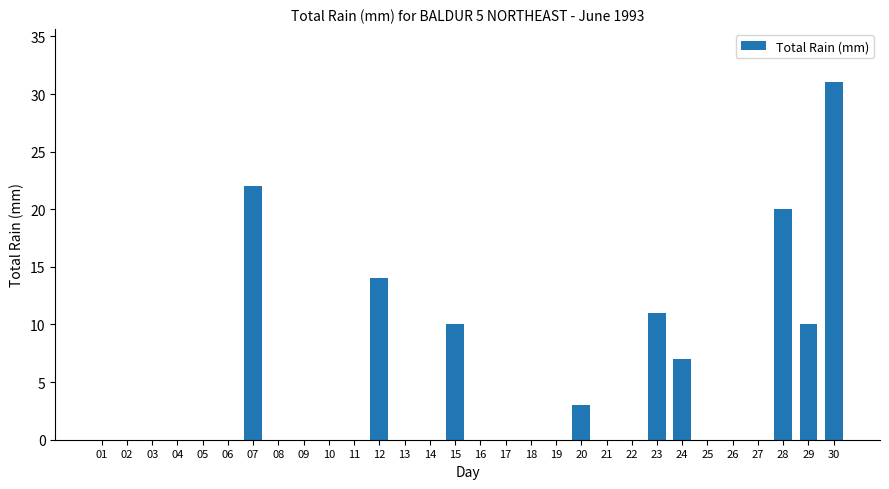

The chart shows a value of -19 at 08. True or false?

False